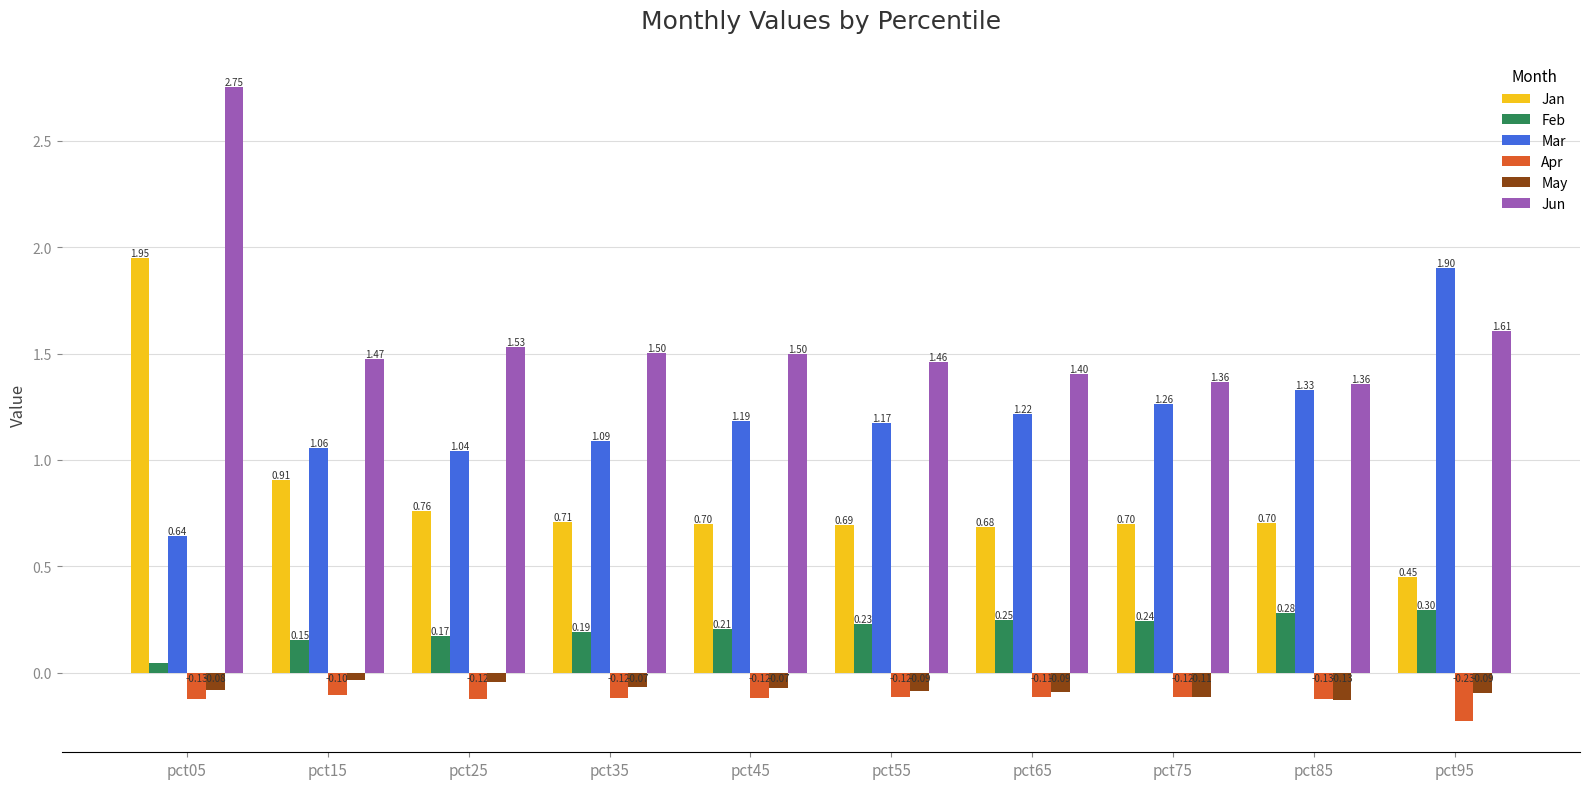

Is the value of May at pct05 greater than the value of Mar at pct55?

No